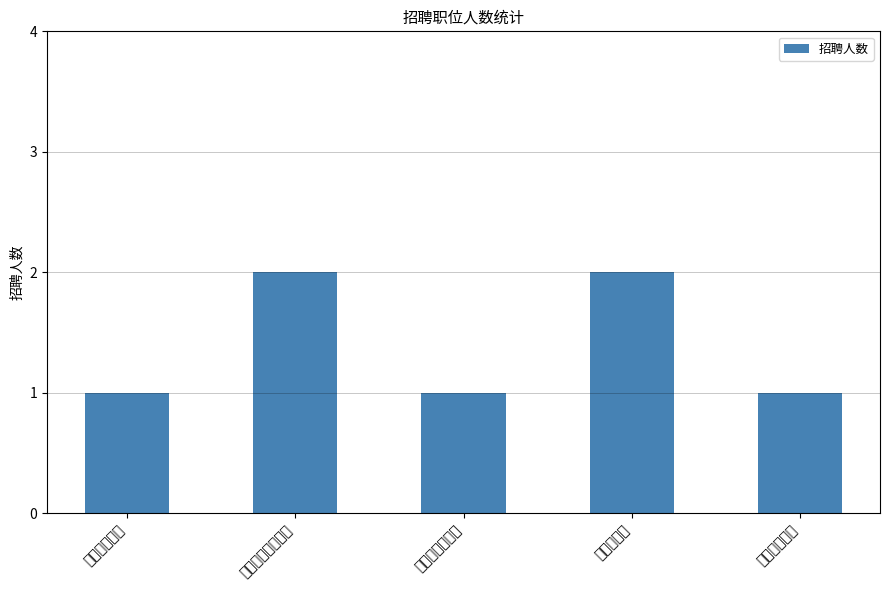

Does the chart contain stacked bars?

No